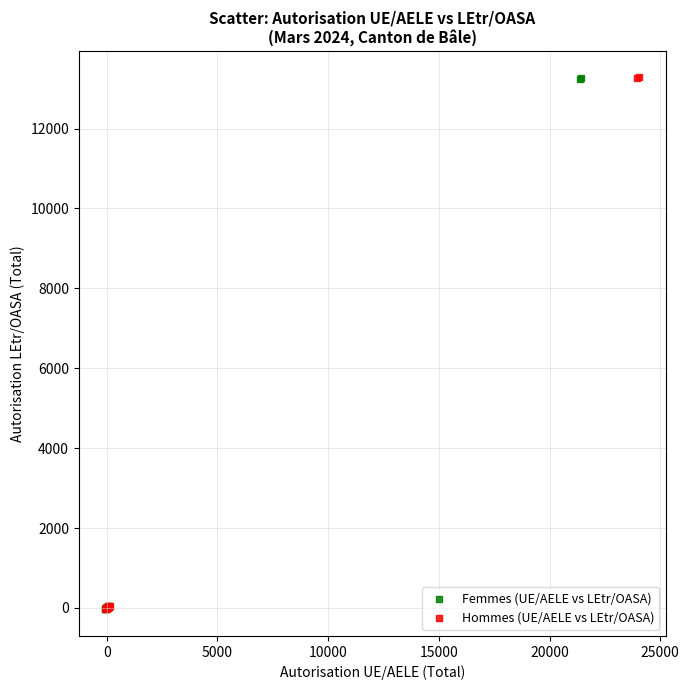

Which series has the largest Y range (max minus min)?

Hommes (UE/AELE vs LEtr/OASA)